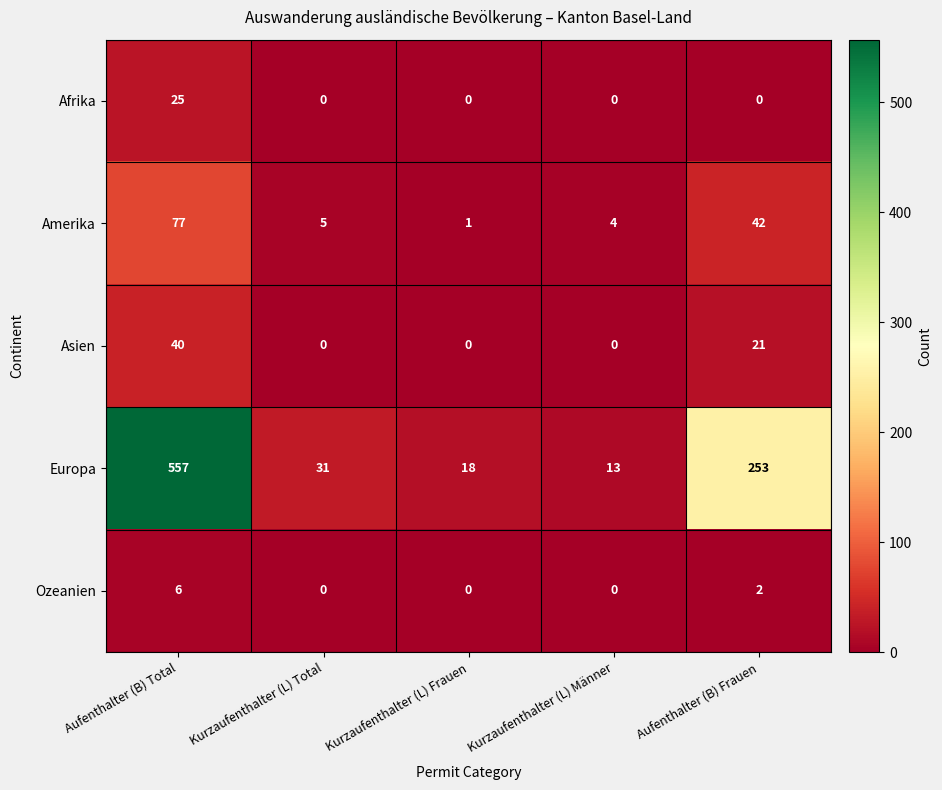

How many distinct data groups are displayed?

5